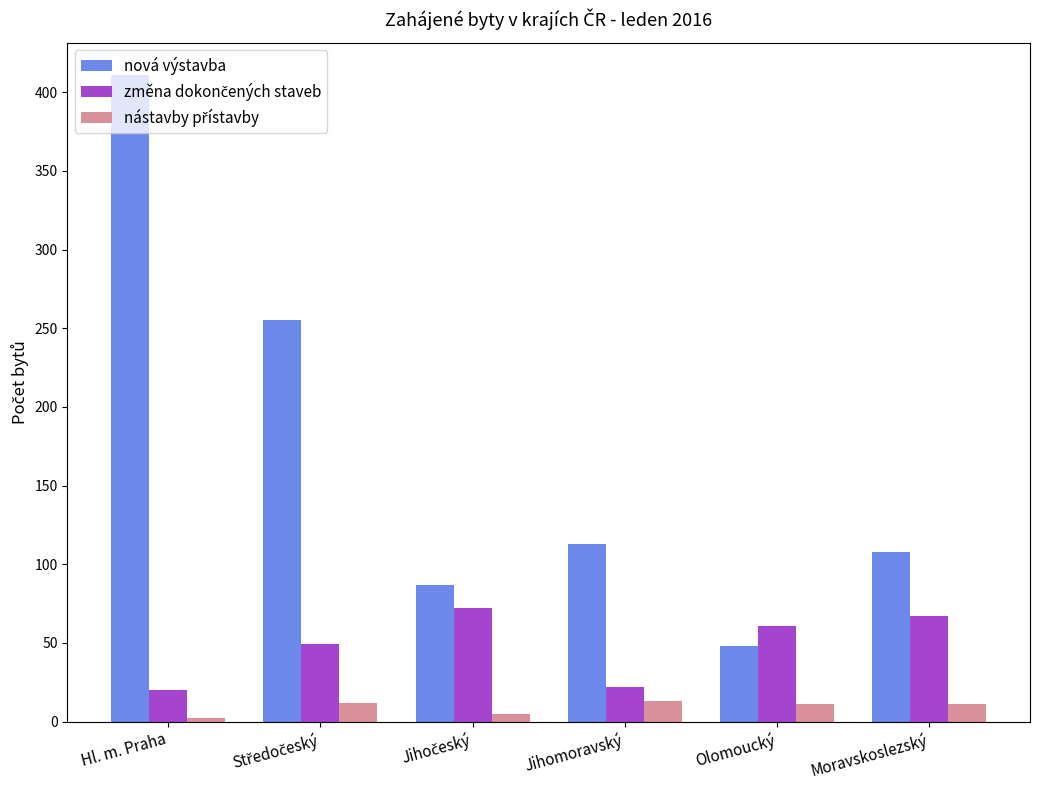

What is the greatest value displayed?

411